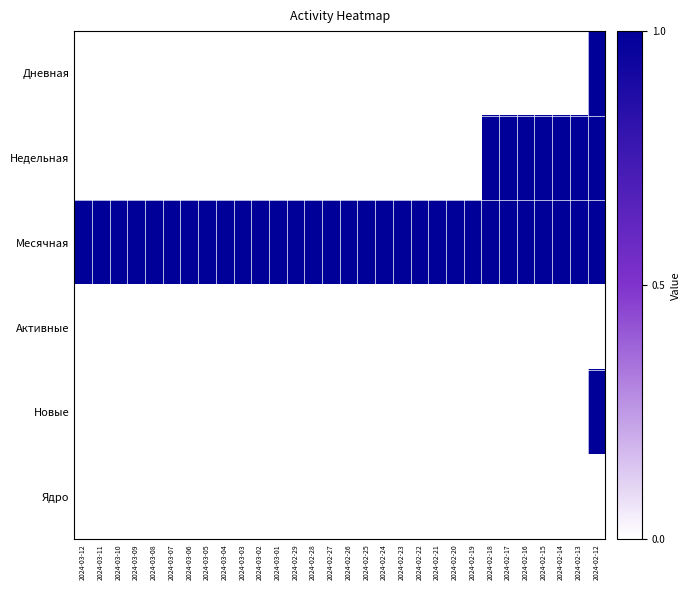

Which series has the largest total across all categories?

Месячная